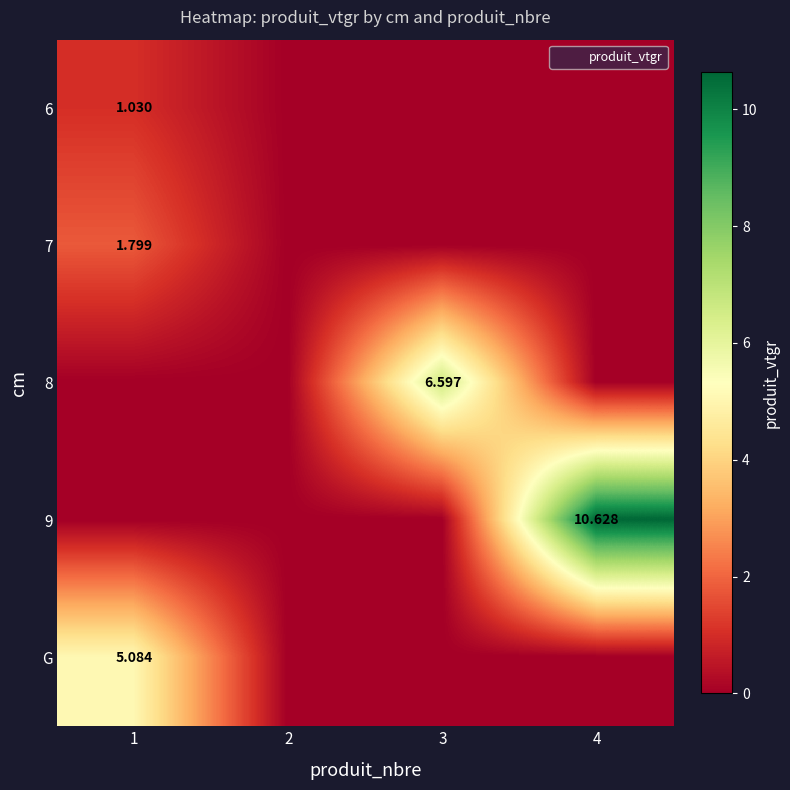

Count the number of categories in the chart.

4